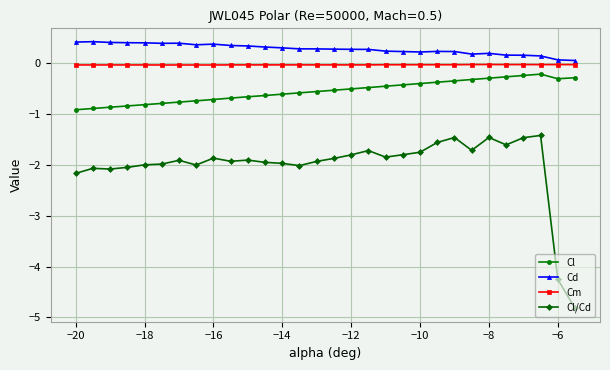

Does the chart display data point markers on the line(s)?

Yes